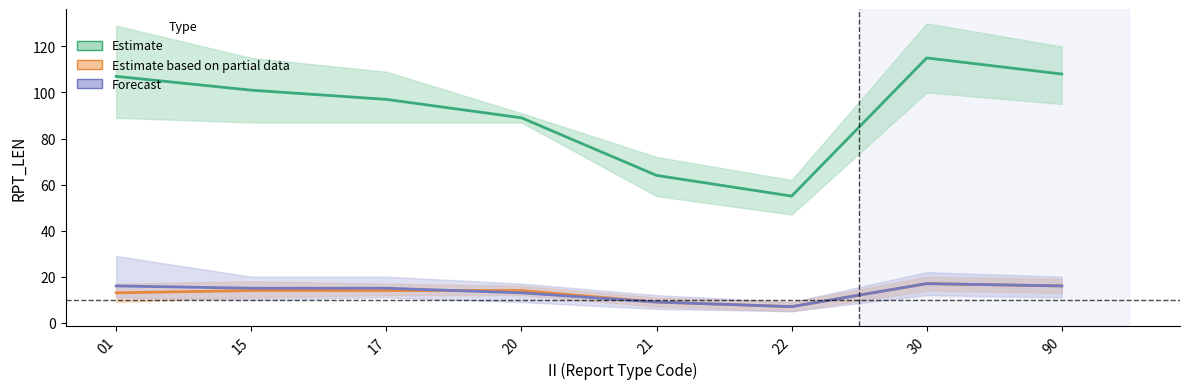

True or false: Estimate has a value of 107 at 01.

True